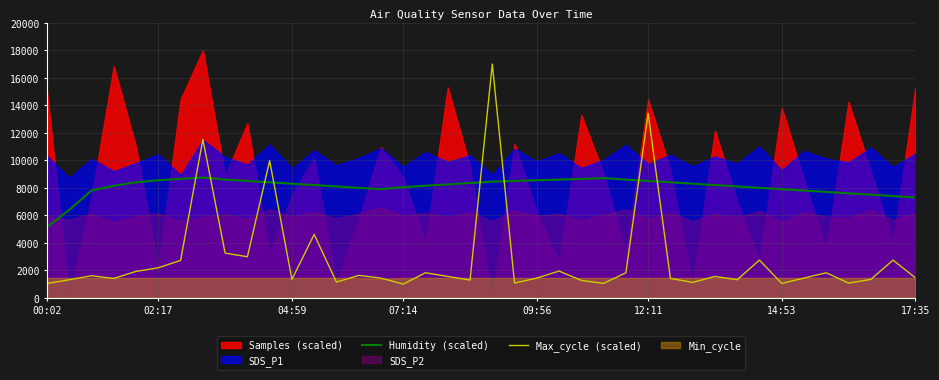

Is it true that Max_cycle (scaled) equals 1557.6 at 30?

True